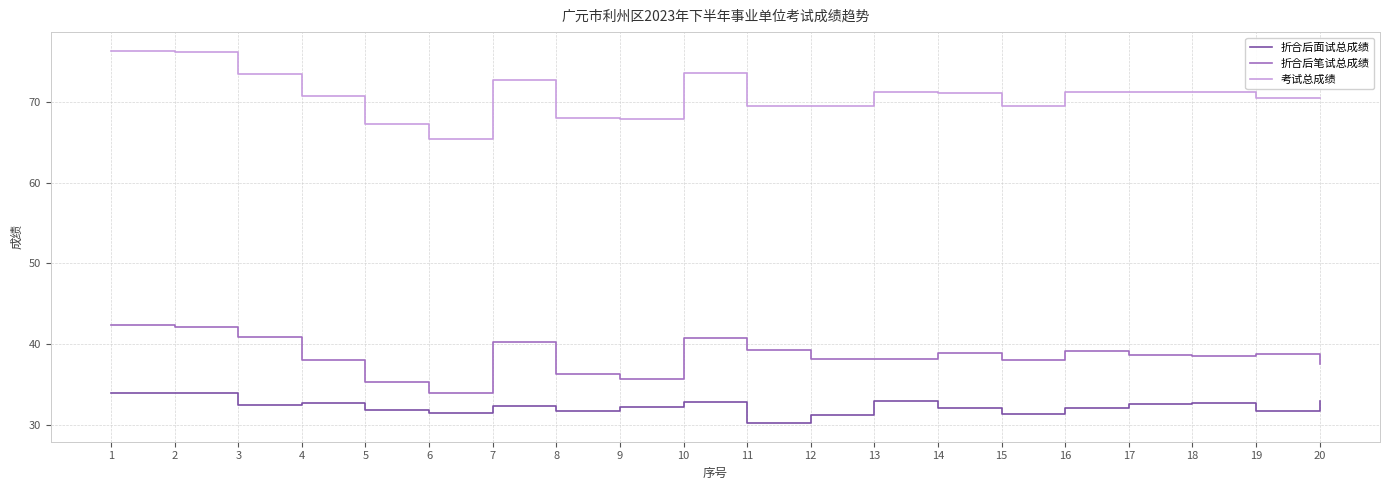

Rank the series by their maximum value, from highest to lowest.

考试总成绩, 折合后笔试总成绩, 折合后面试总成绩